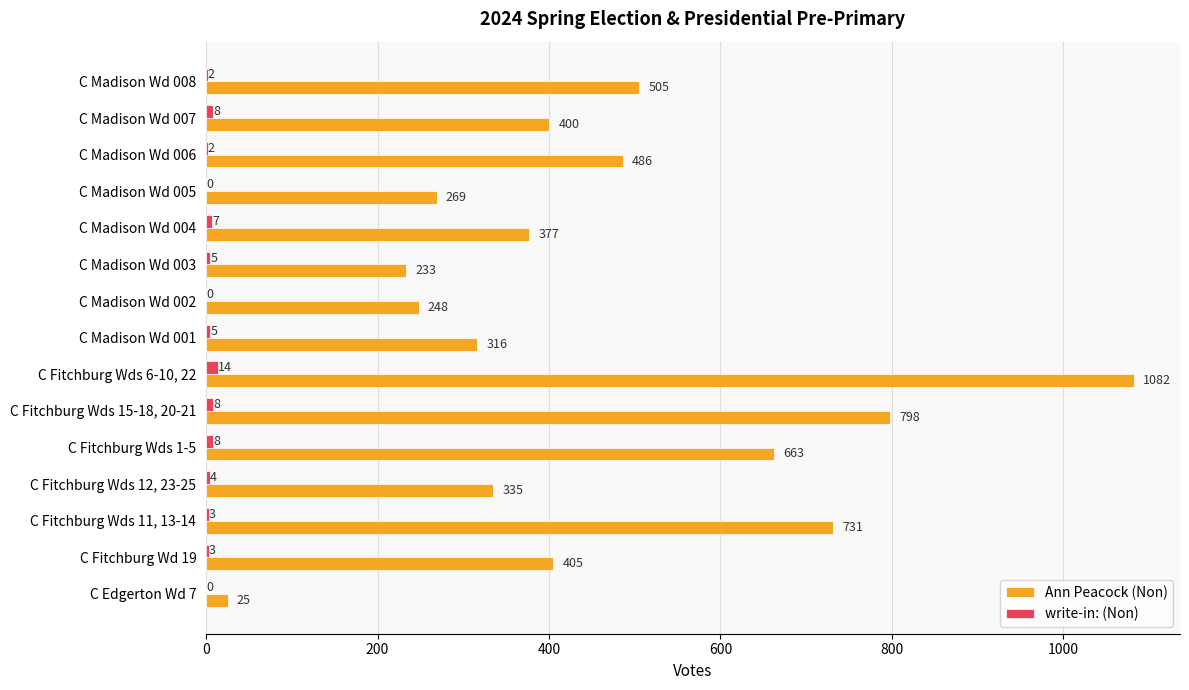

How many data points does each series have?

15